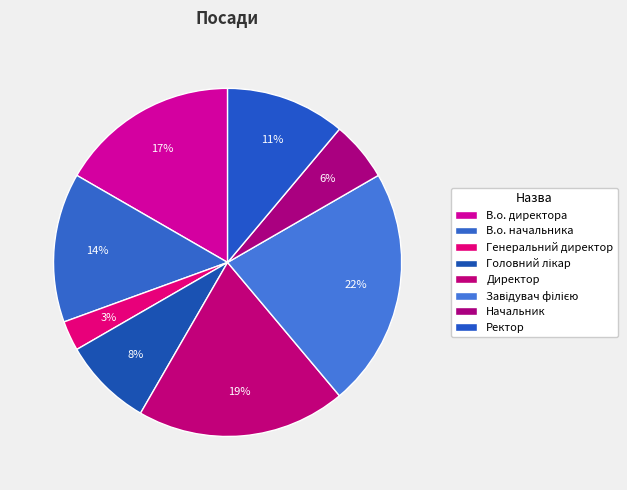

Which category has the biggest portion of the pie?

Завідувач філією